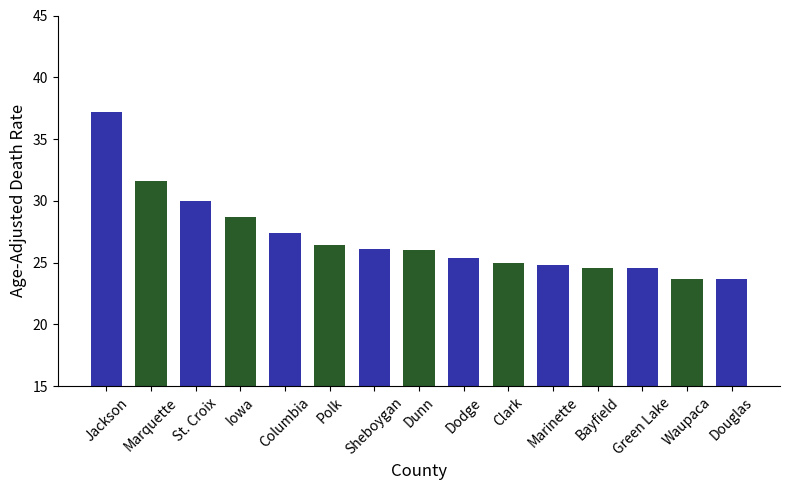

What is the maximum value shown in the chart?

37.2